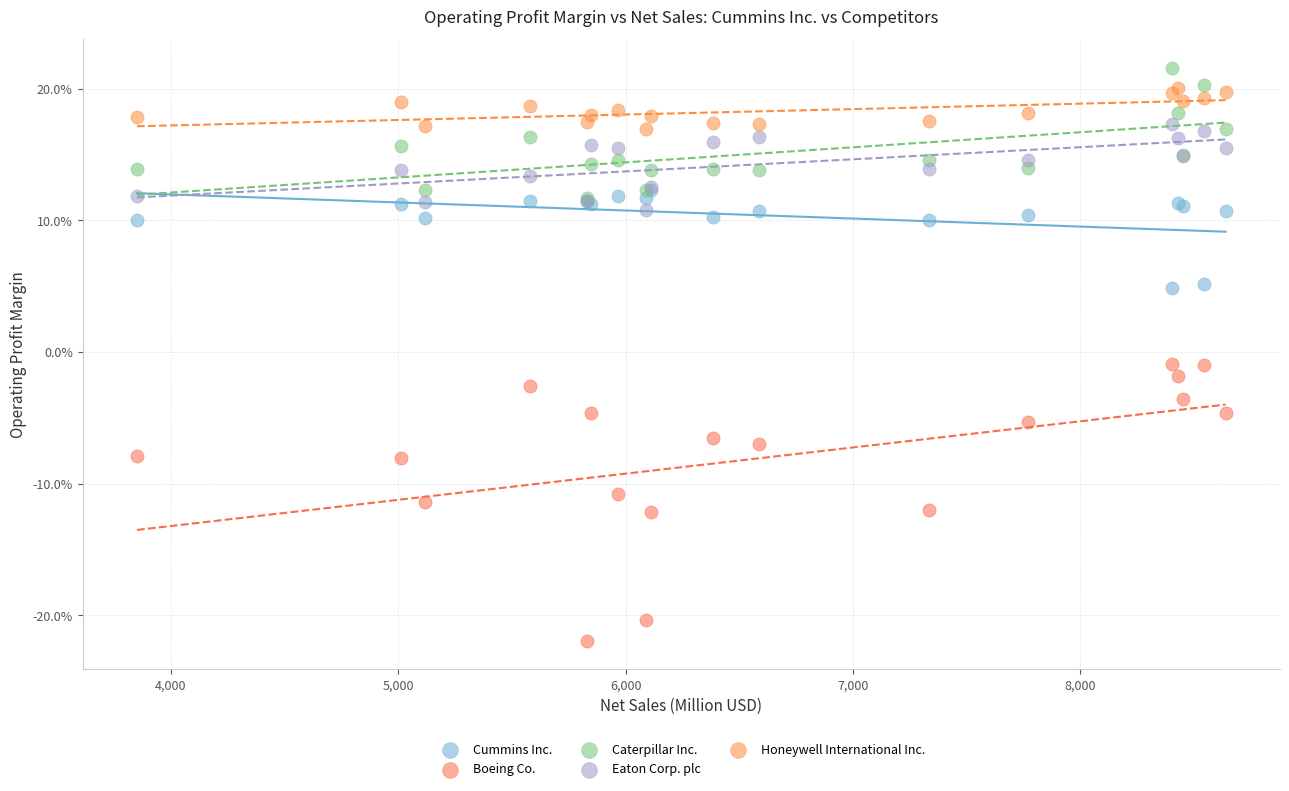

What are all the series names shown in the legend?

Cummins Inc., Boeing Co., Caterpillar Inc., Eaton Corp. plc, Honeywell International Inc.